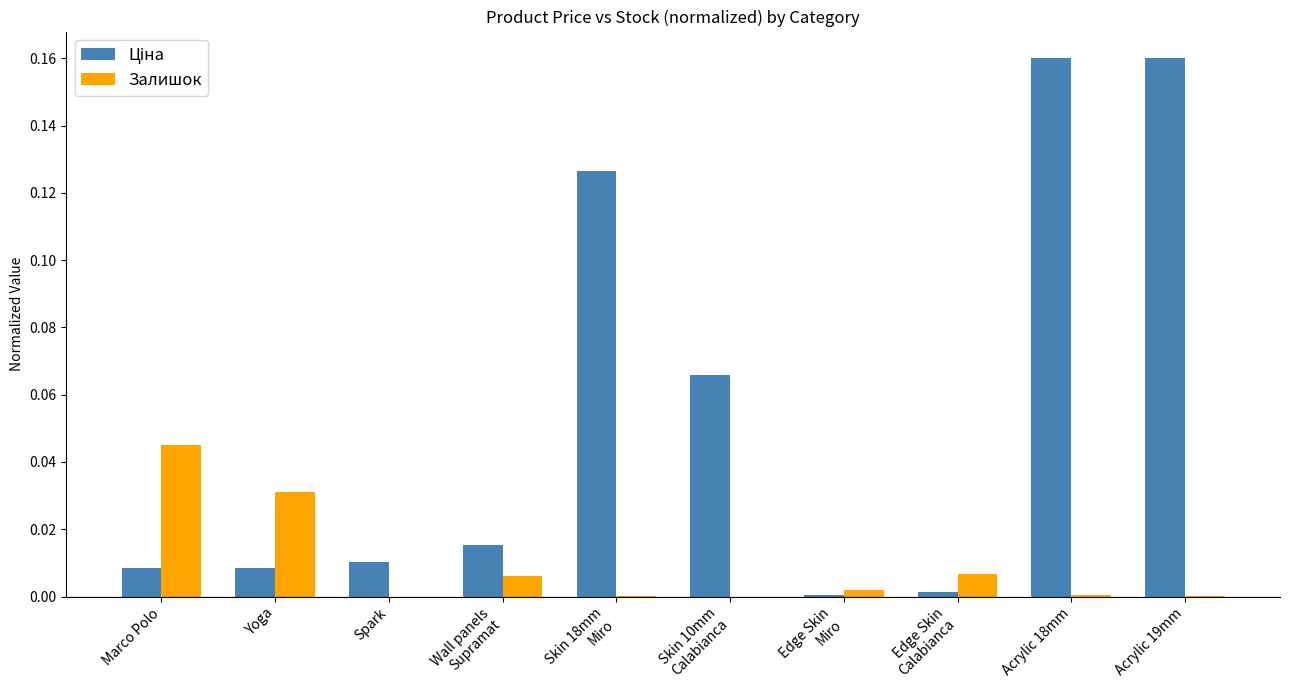

Is it true that Залишок equals 0.0 at Acrylic 18mm?

True